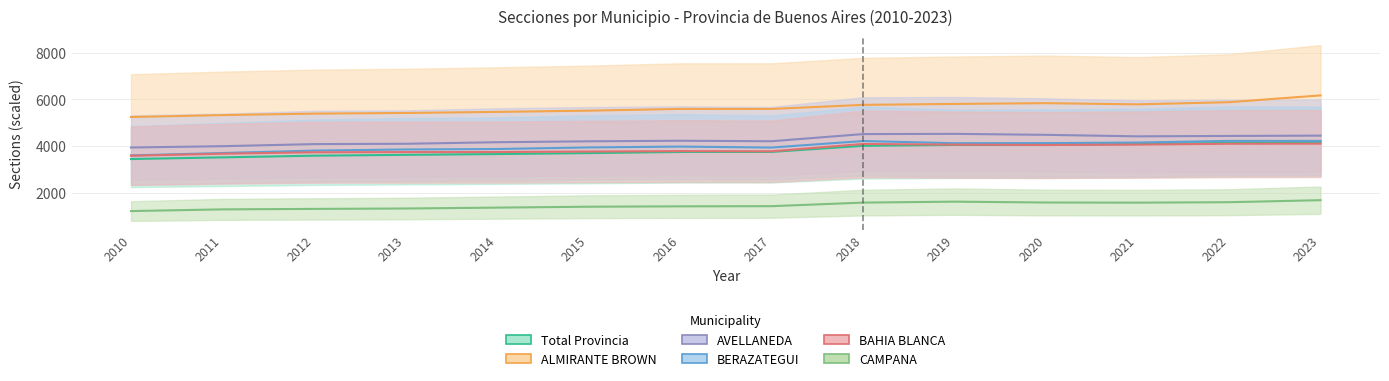

How many interior local valleys does the ALMIRANTE BROWN series have?

2